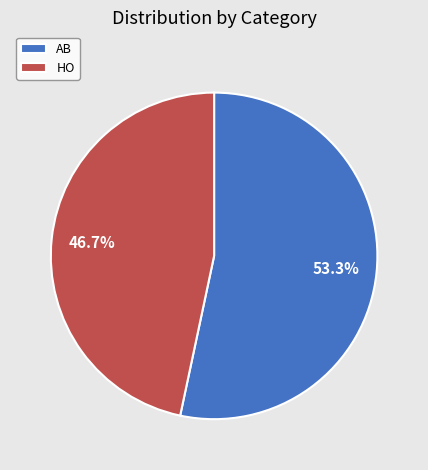

Count the number of slices in the pie.

2